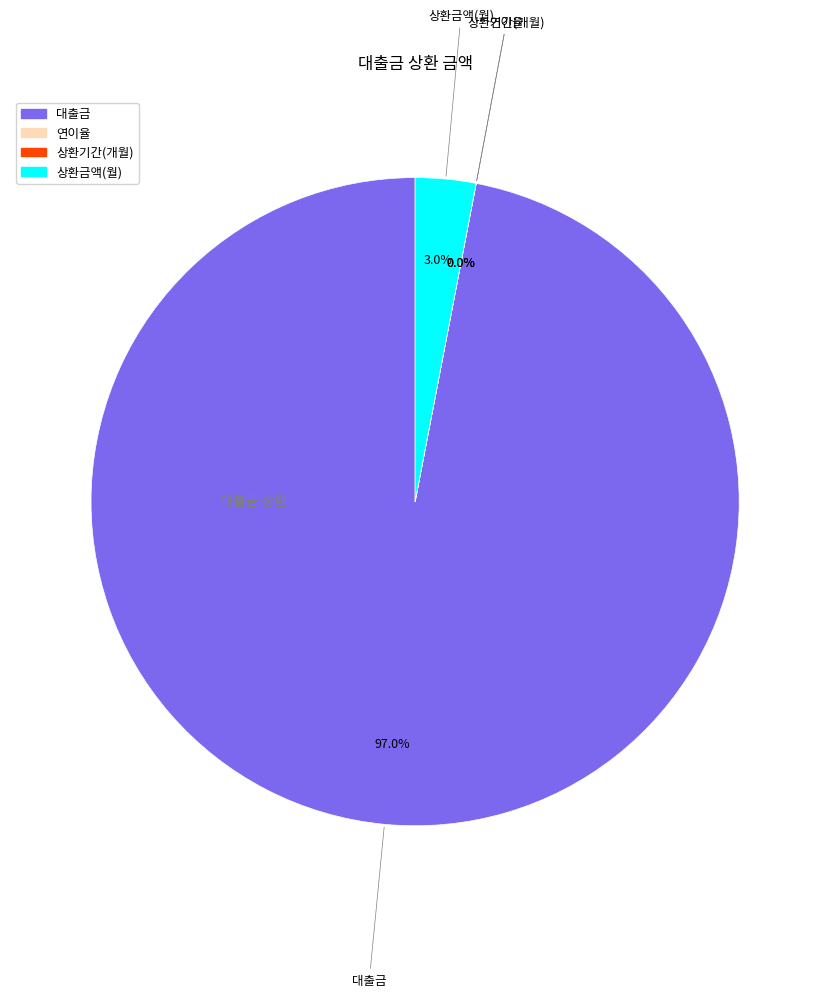

What portion of the pie excludes 상환금액(월)?

97.0%